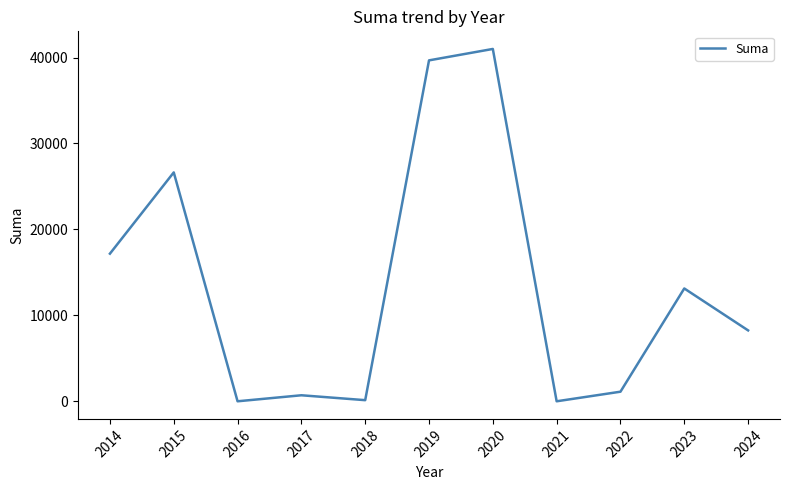

What is the difference between the maximum and minimum values?

41003.1